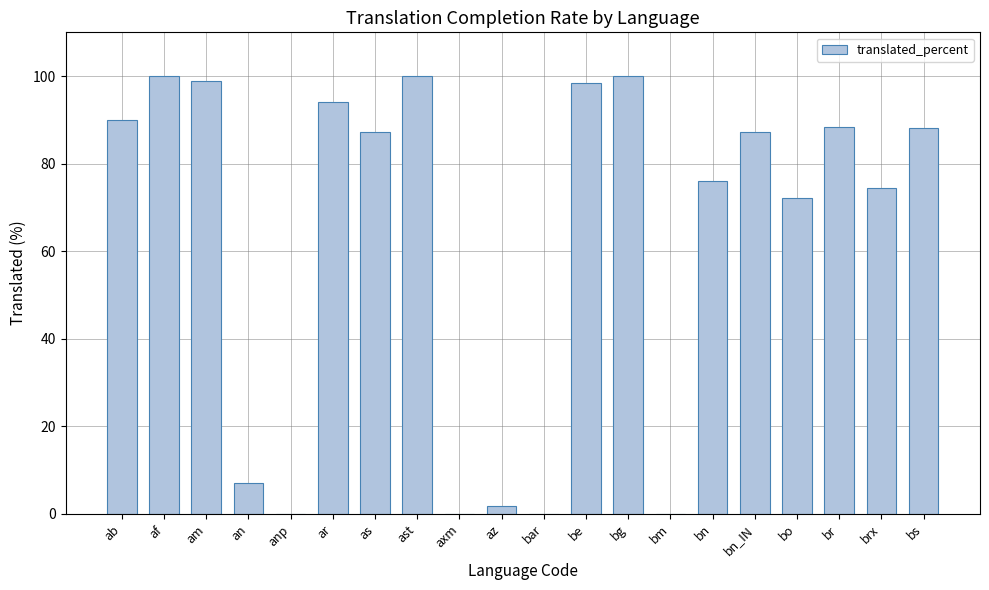

What is the greatest value displayed?

100.0